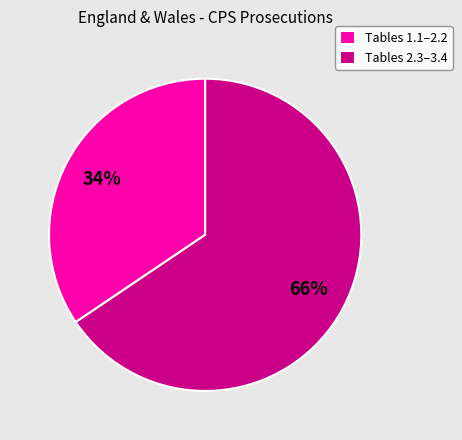

Approximately how many times larger is the value at Tables 1.1–2.2 compared to Tables 2.3–3.4?

0.5